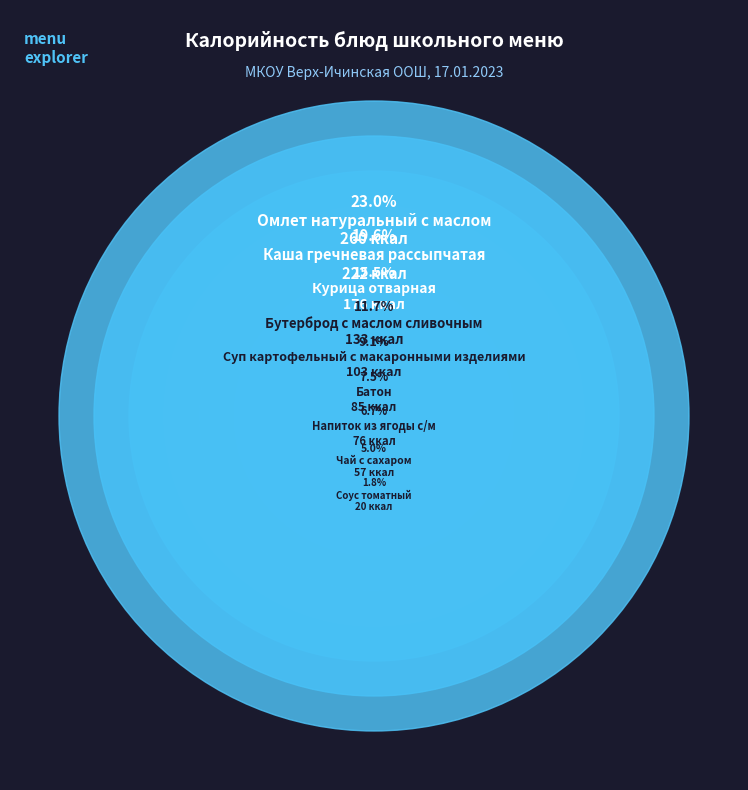

Rank the categories by value from lowest to highest.

Соус томатный, Чай с сахаром, Напиток из ягоды с/м, Батон, Суп картофельный с макаронными изделиями, Бутерброд с маслом сливочным, Курица отварная, Каша гречневая рассыпчатая, Омлет натуральный с маслом